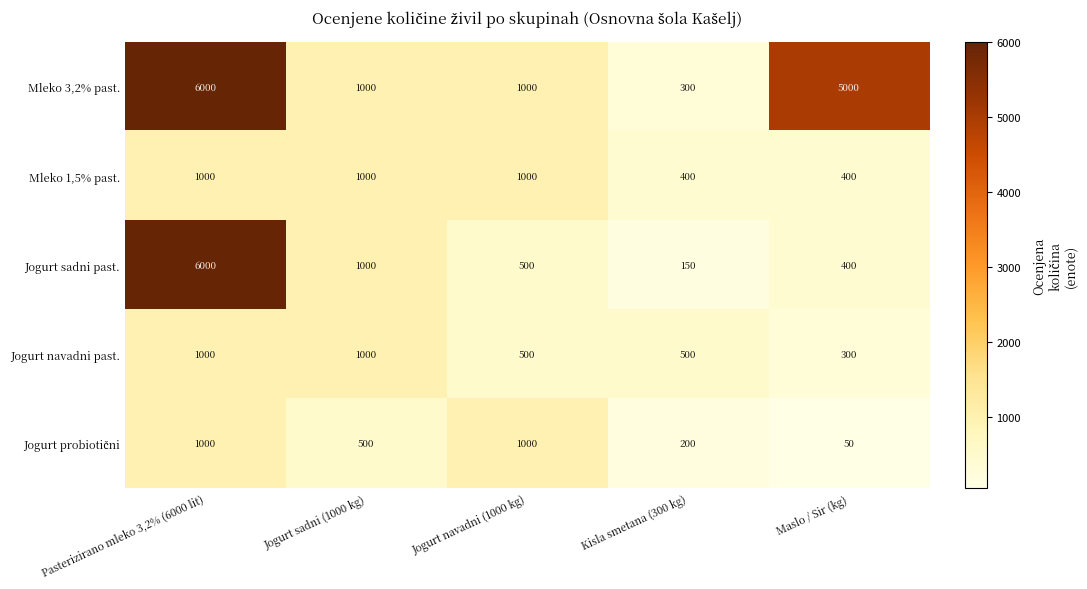

Which series has the widest spread of values?

Jogurt sadni past.